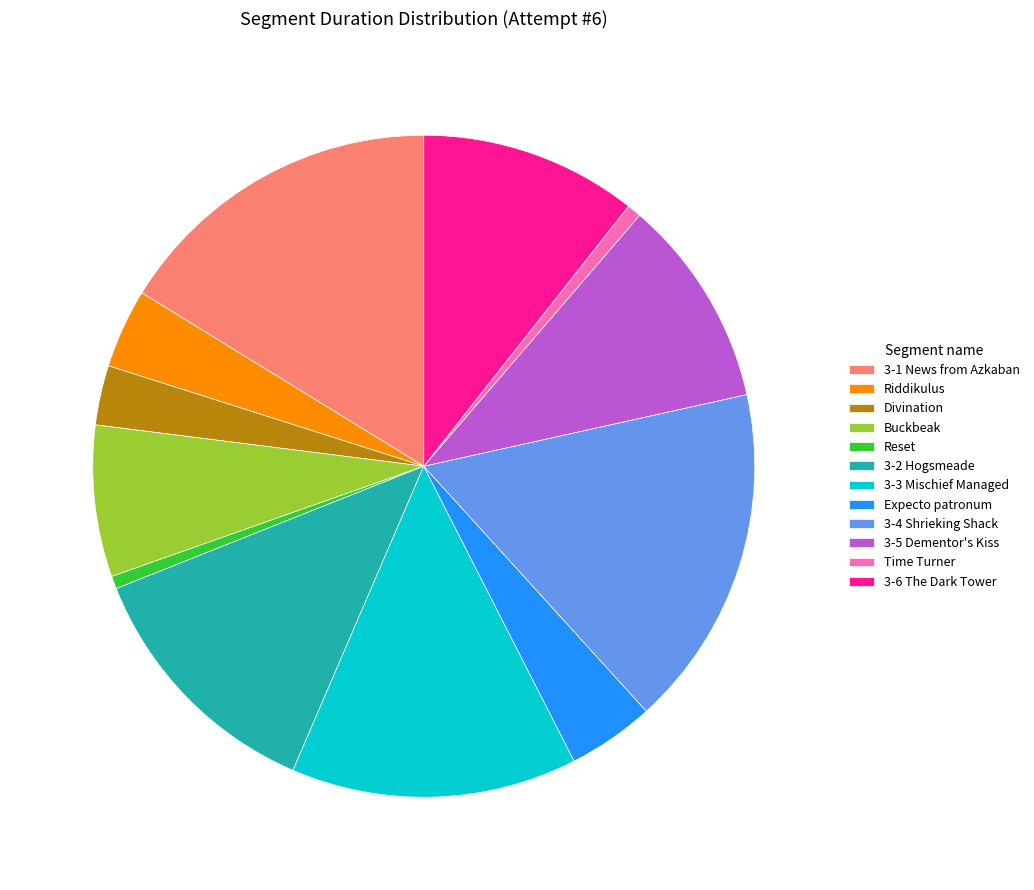

Between Expecto patronum and Time Turner, which is larger?

Expecto patronum